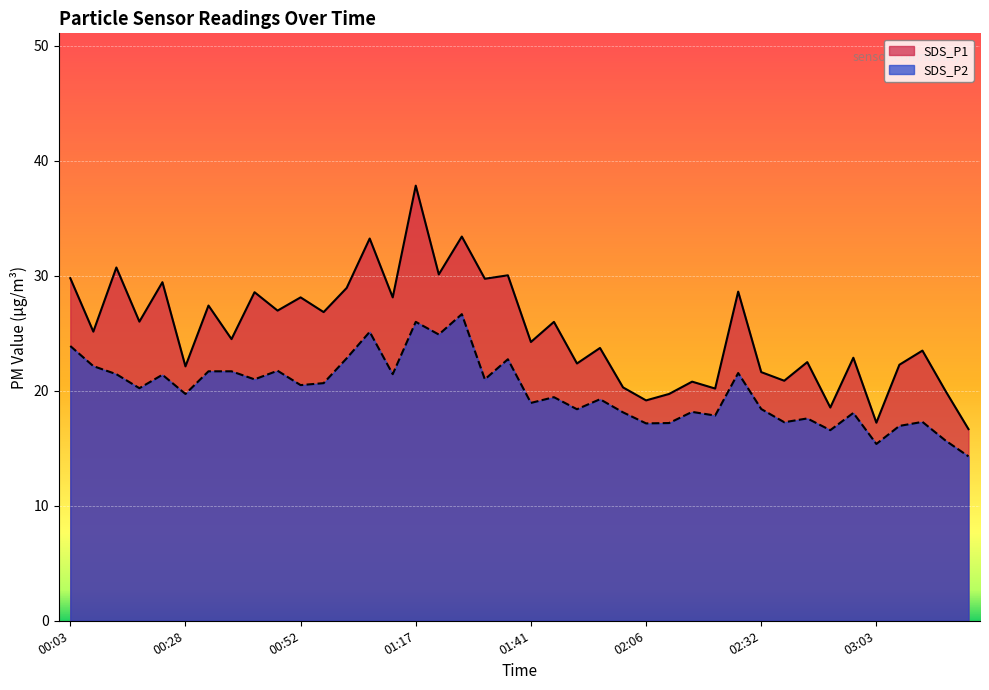

Which series has the largest range (max minus min)?

SDS_P1